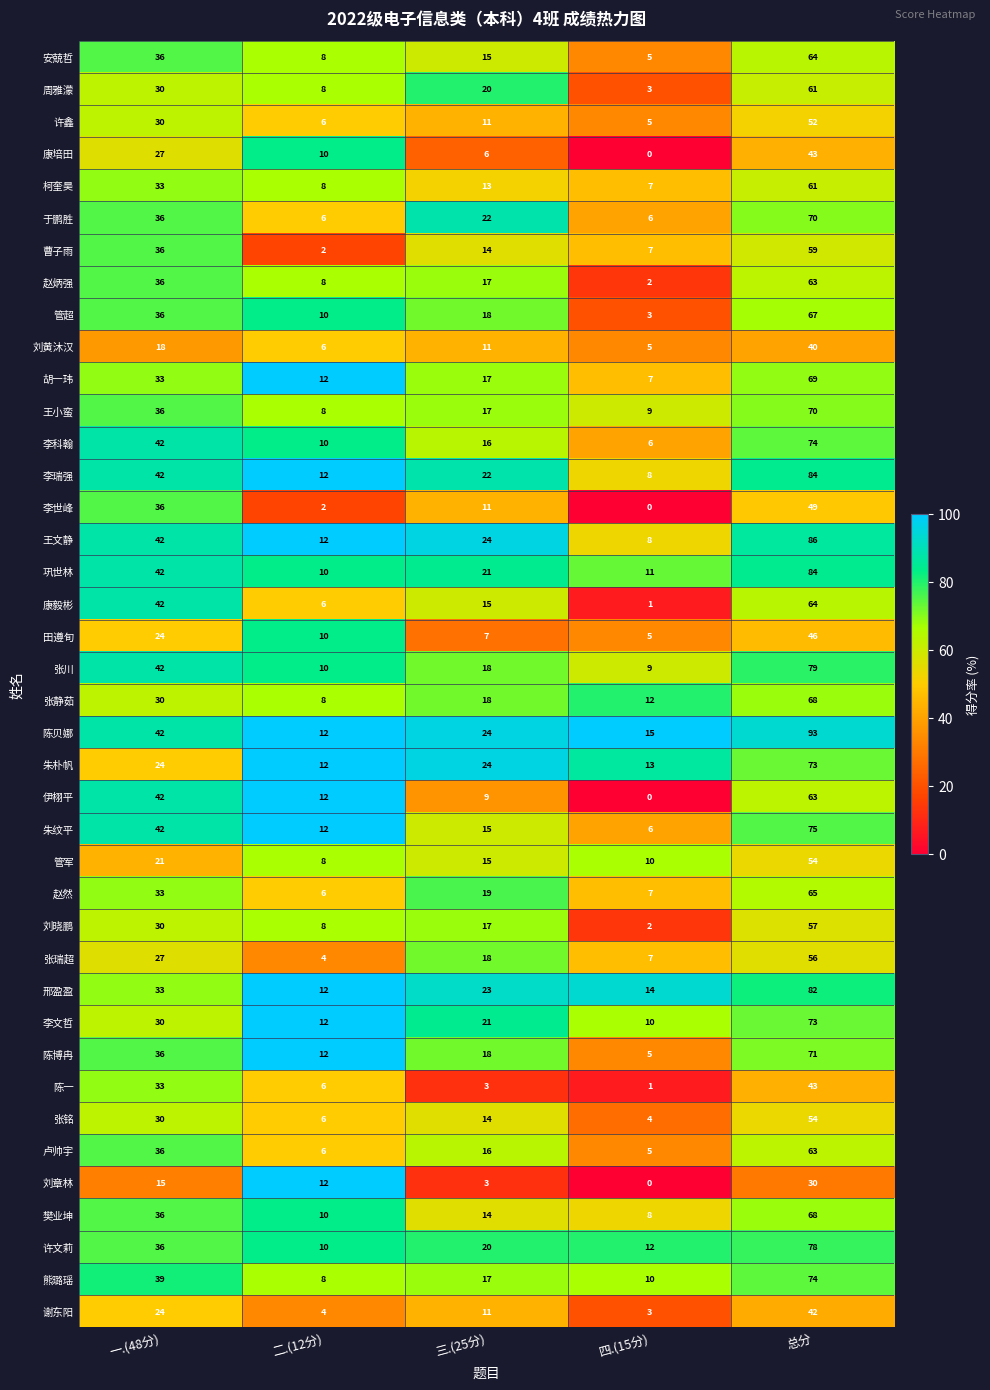

The value of 刘章林 at 总分 is 30. True or false?

True